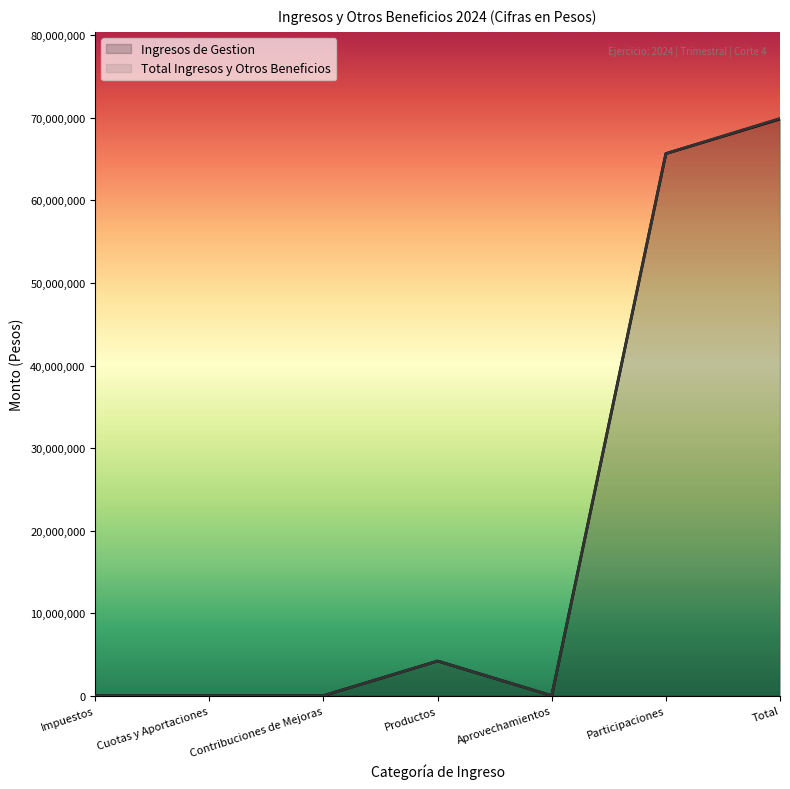

At how many categories does at least one series exceed 25250672?

2